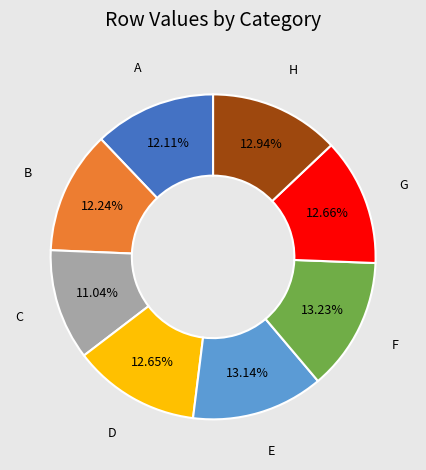

The B slice represents 6% of the pie. True or false?

False